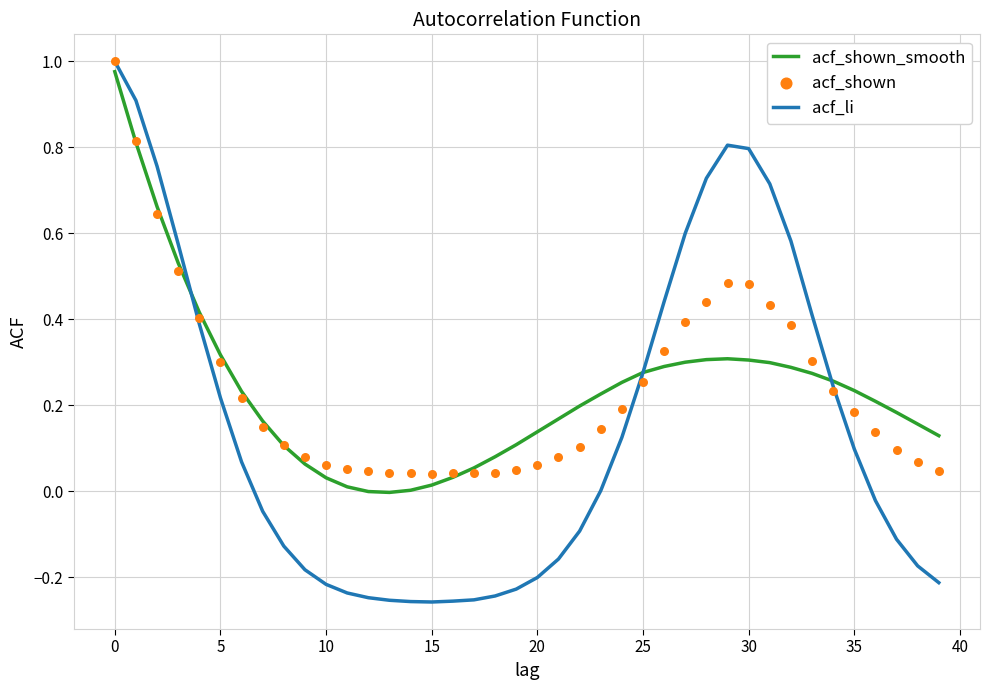

What is the total value across all series at 32?

1.3